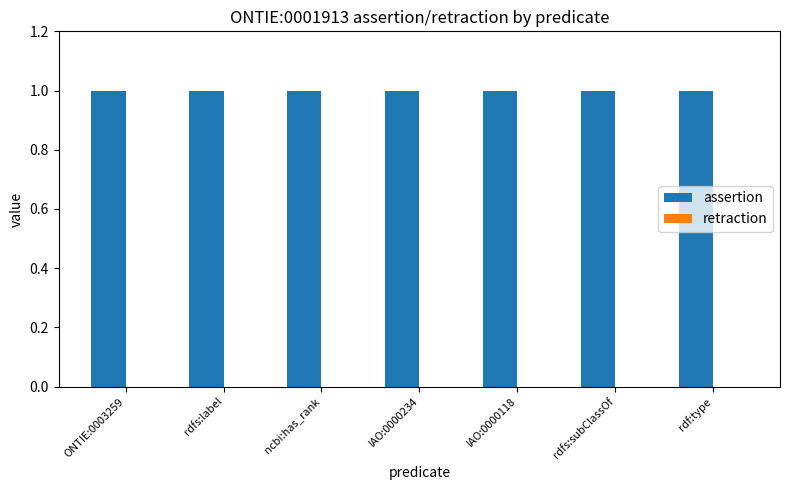

At which label is retraction closest to 0?

ONTIE:0003259